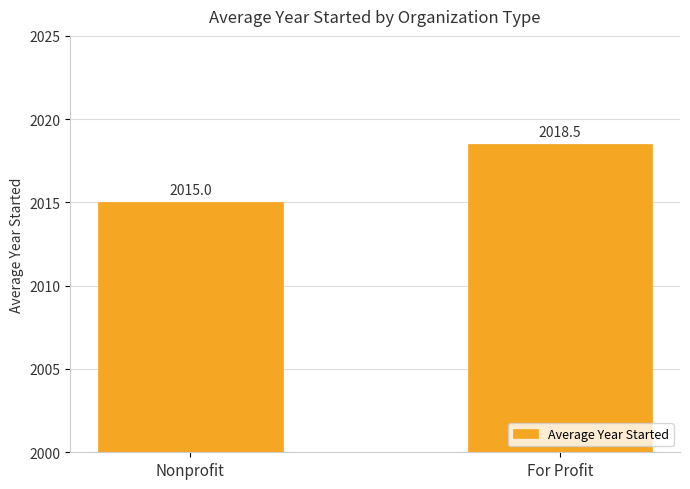

Count the number of values greater than 2018.

1